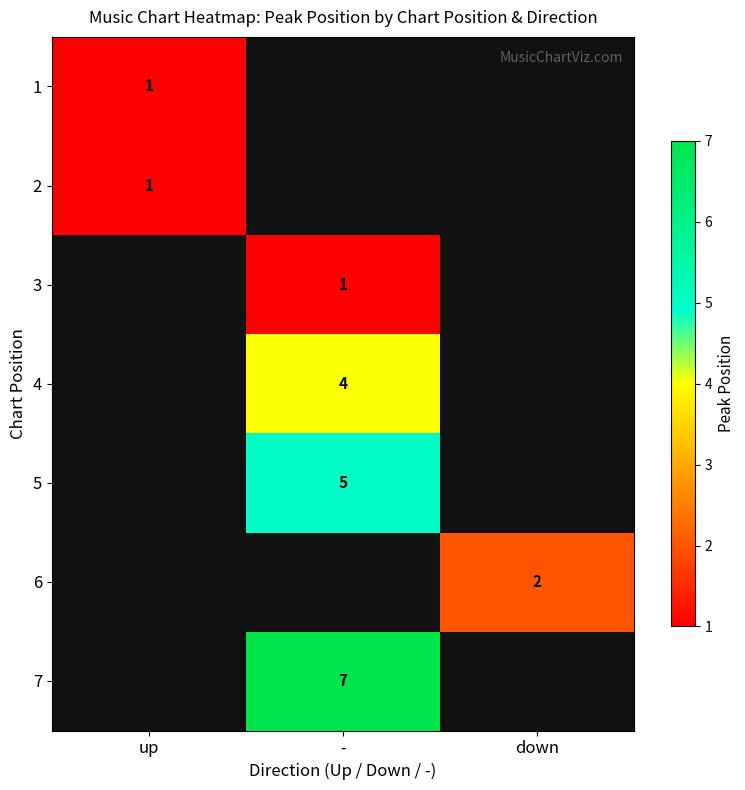

True or false: 6 has a value of 3 at down.

False